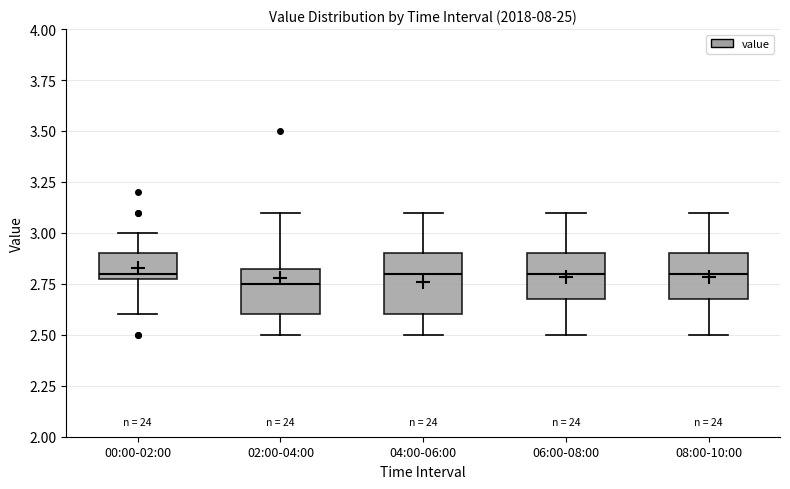

Reading left to right, read every box against the y-axis: the position of its median line, the range the box covers, and the ends of its whiskers. The values are not printed on the chart, so give them approximately, as read against the axis.

00:00-02:00: median 2.80 (just above the box's lower edge), box 2.80 to 2.90, whiskers 2.60 to 3.00
02:00-04:00: median 2.75, box 2.60 to 2.85, whiskers 2.50 to 3.10
04:00-06:00: median 2.80, box 2.60 to 2.90, whiskers 2.50 to 3.10
06:00-08:00: median 2.80, box 2.70 to 2.90, whiskers 2.50 to 3.10
08:00-10:00: median 2.80, box 2.70 to 2.90, whiskers 2.50 to 3.10